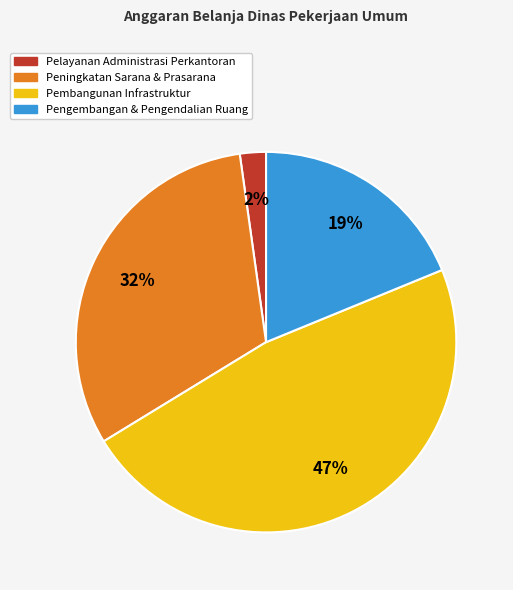

How many segments does this pie chart have?

4